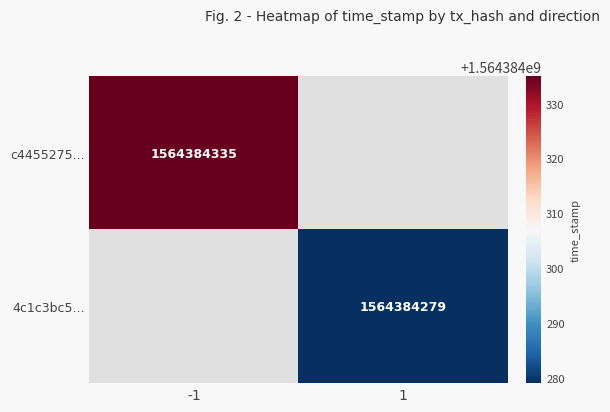

Reading left to right, what are all the values shown in this chart?

c4455275be81544fa54d1d642484a73b6435d7d: -1	1564384335
4c1c3bc52fd50e100f9958f241061c3725a8fee: 1	1564384279